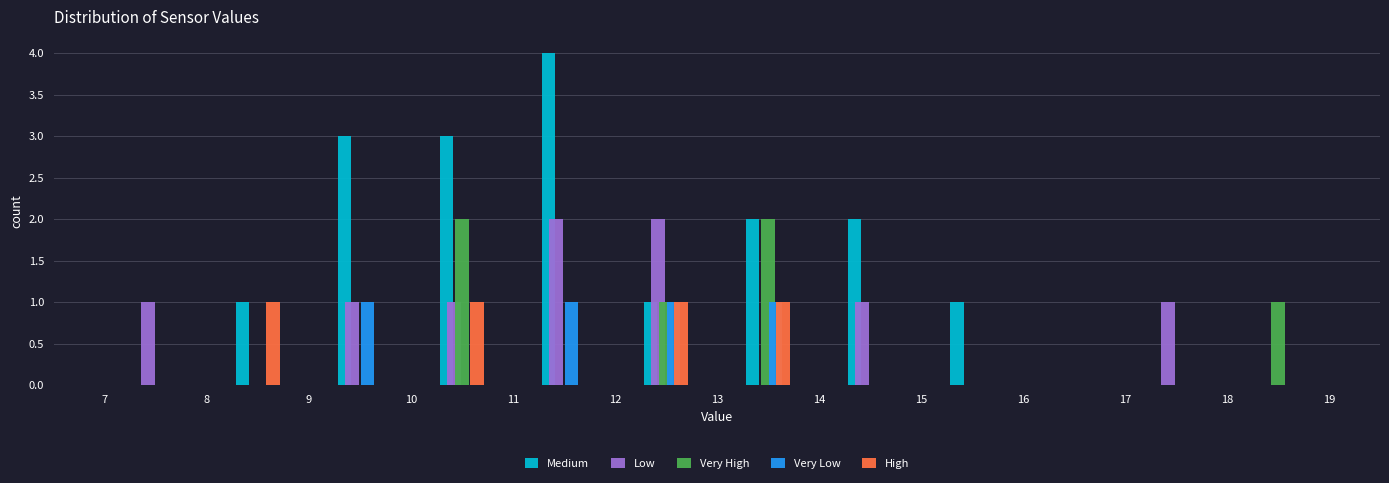

What is the height of the Very High bar covering 10 to 11 on the x-axis? The values are not printed on the chart, so give them approximately, as read against the axis.

2